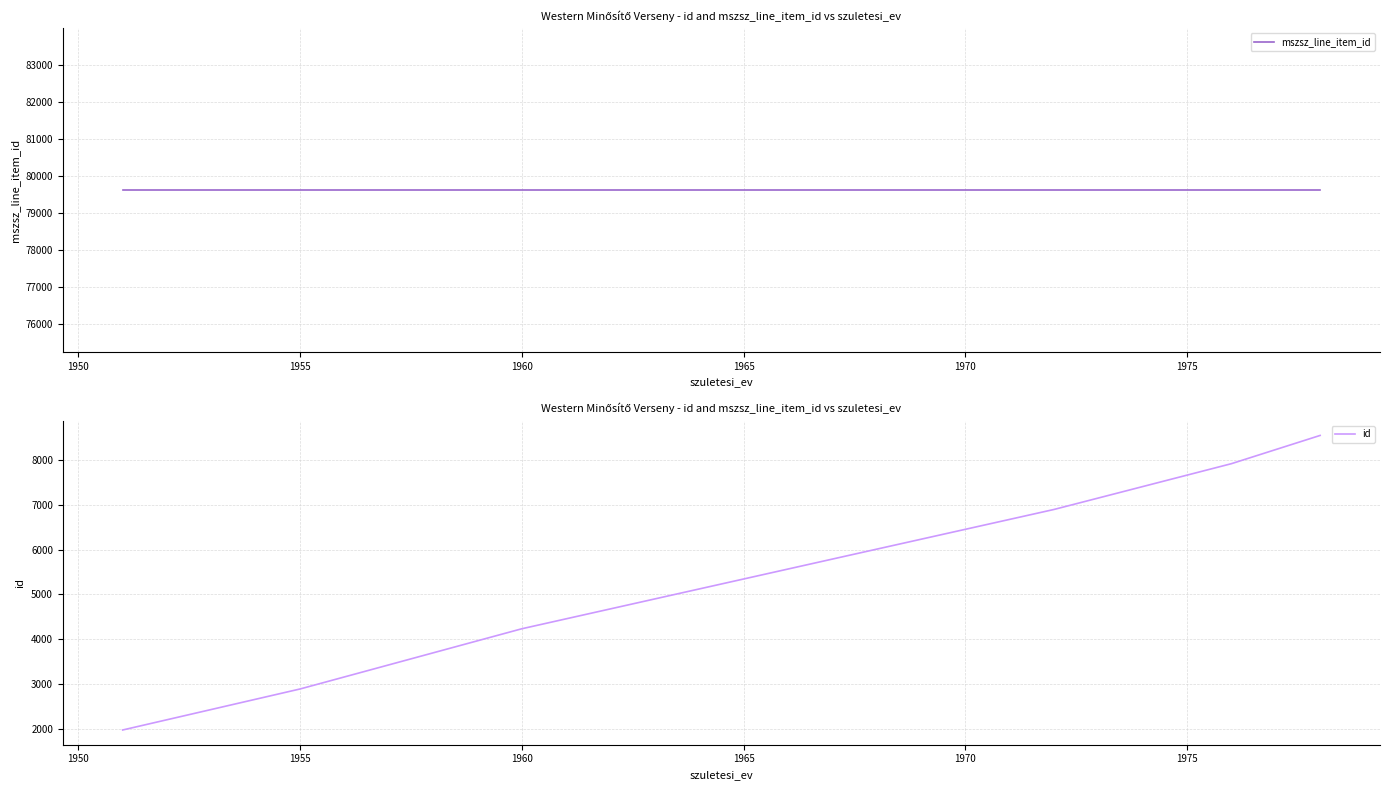

The id series shows 1845 at 1960. True or false?

False